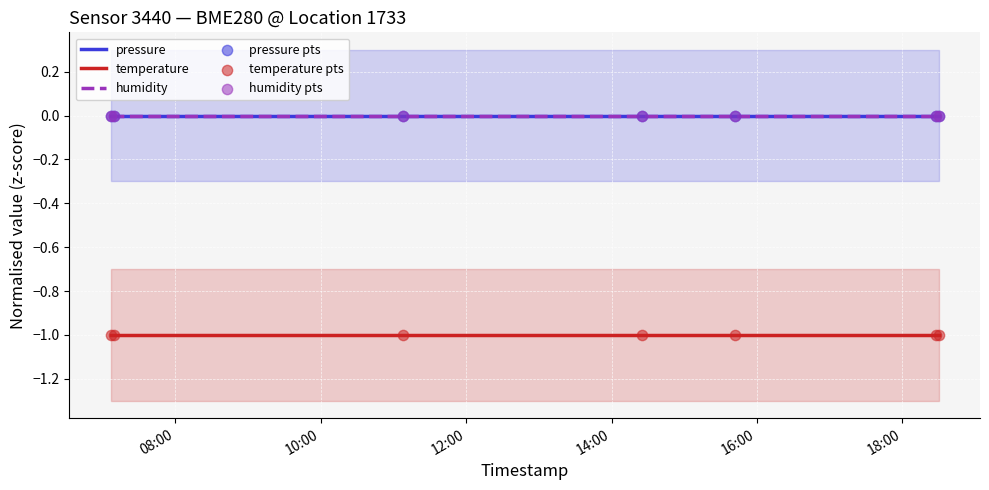

Which series has the largest total across all categories?

pressure